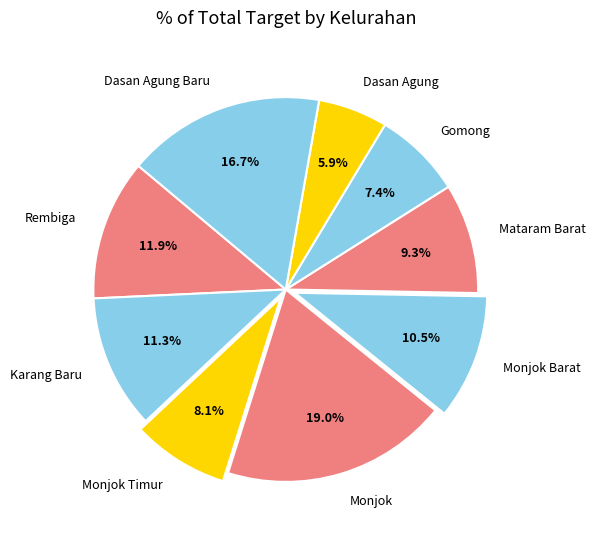

Does Dasan Agung Baru account for over 50% of the chart?

No